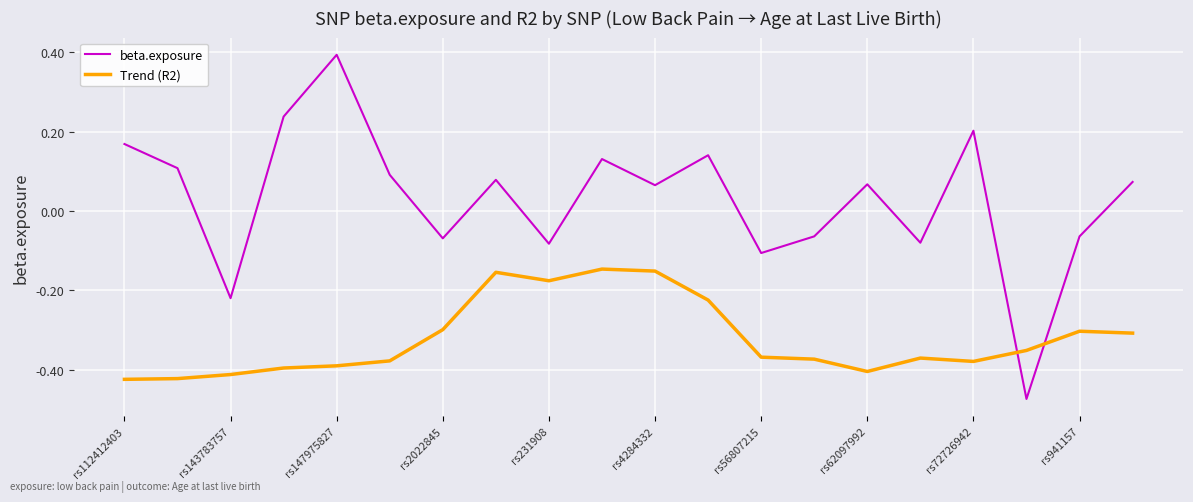

What is the difference between the maximum and minimum values in the beta.exposure series?

0.9